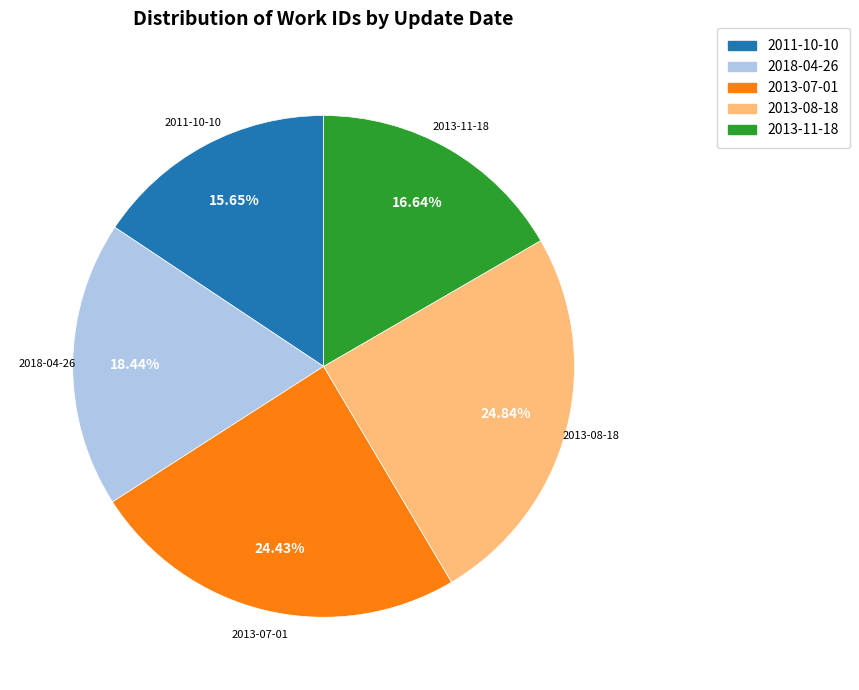

To the nearest percent, what is the difference between the largest and smallest slice percentages?

9%